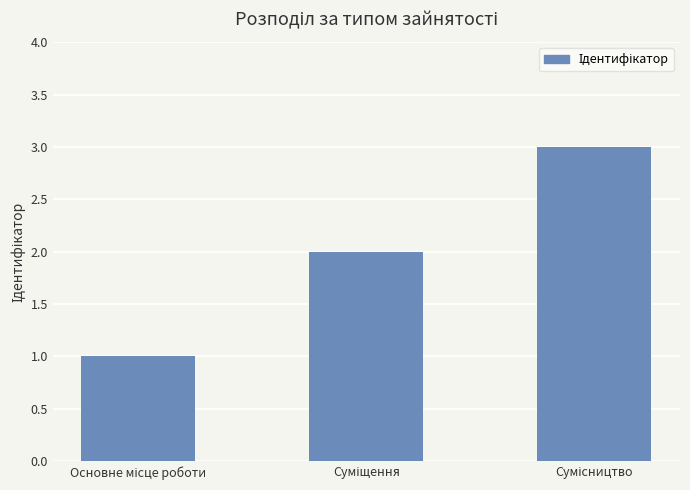

What is the maximum value shown in the chart?

3